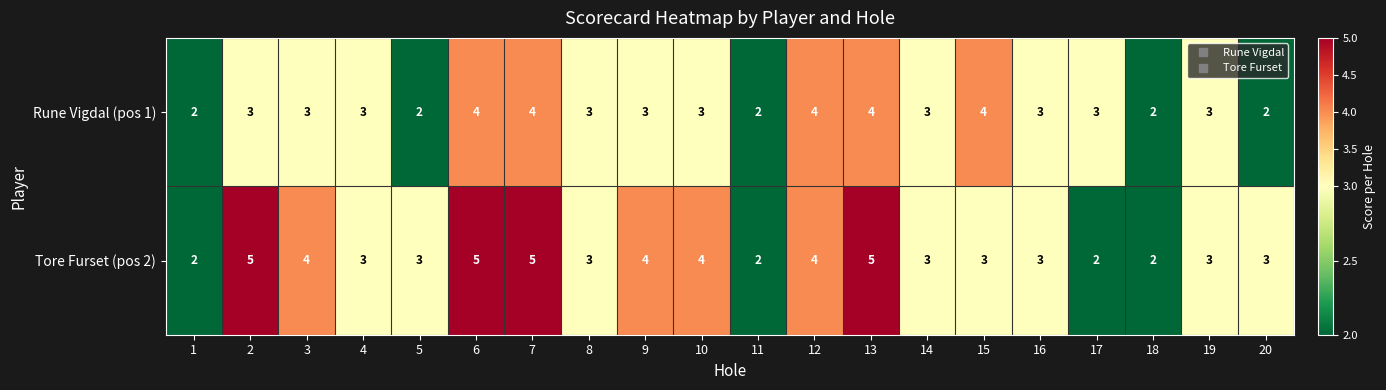

What is the average value of the Tore Furset (pos 2) series?

3